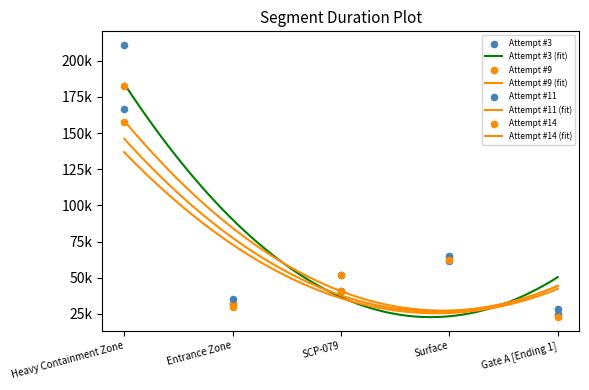

Which series contains the highest Y value?

Attempt #3